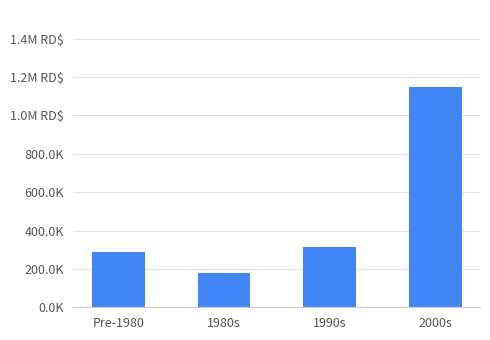

Does the chart contain any negative values?

No